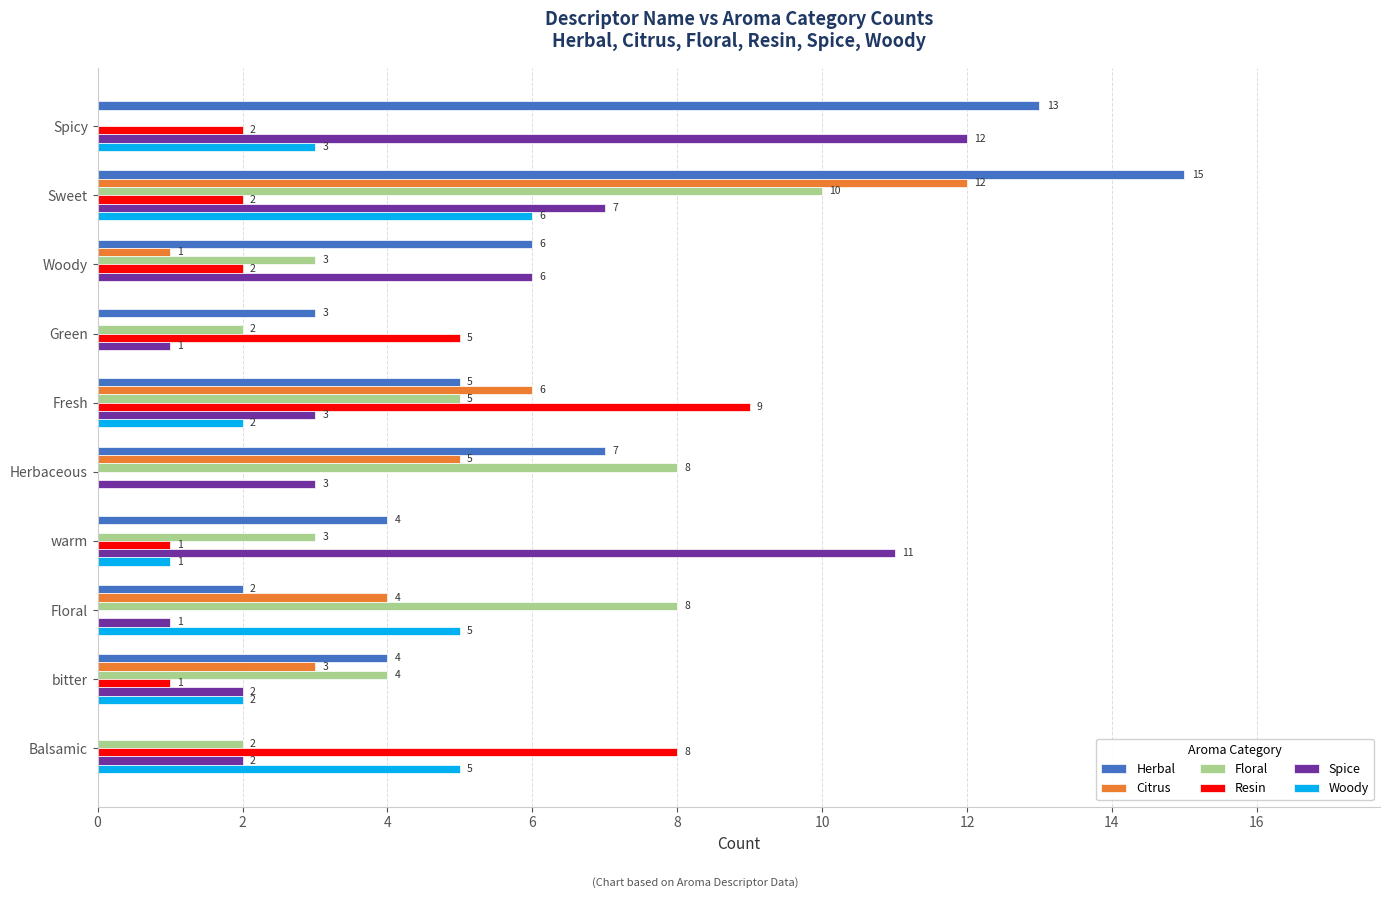

At which category is the sum across all series the highest?

Sweet